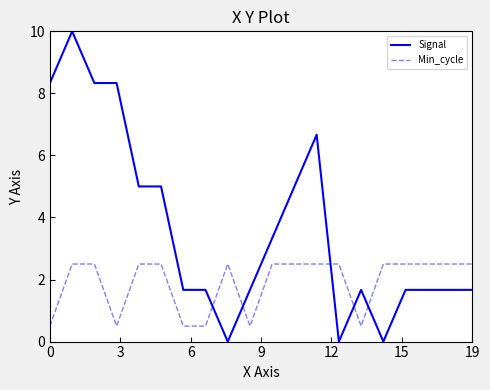

Rank the series by their average value, from lowest to highest.

Min_cycle, Signal